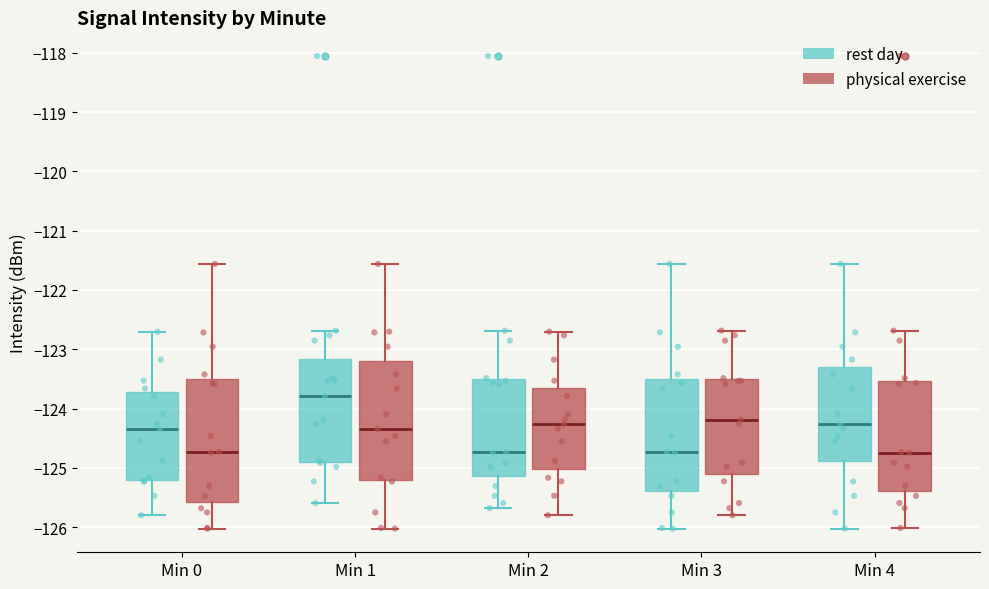

Where does the lower whisker of the box for Min 2 (physical exercise) end on the y-axis? The values are not printed on the chart, so give them approximately, as read against the axis.

-125.8